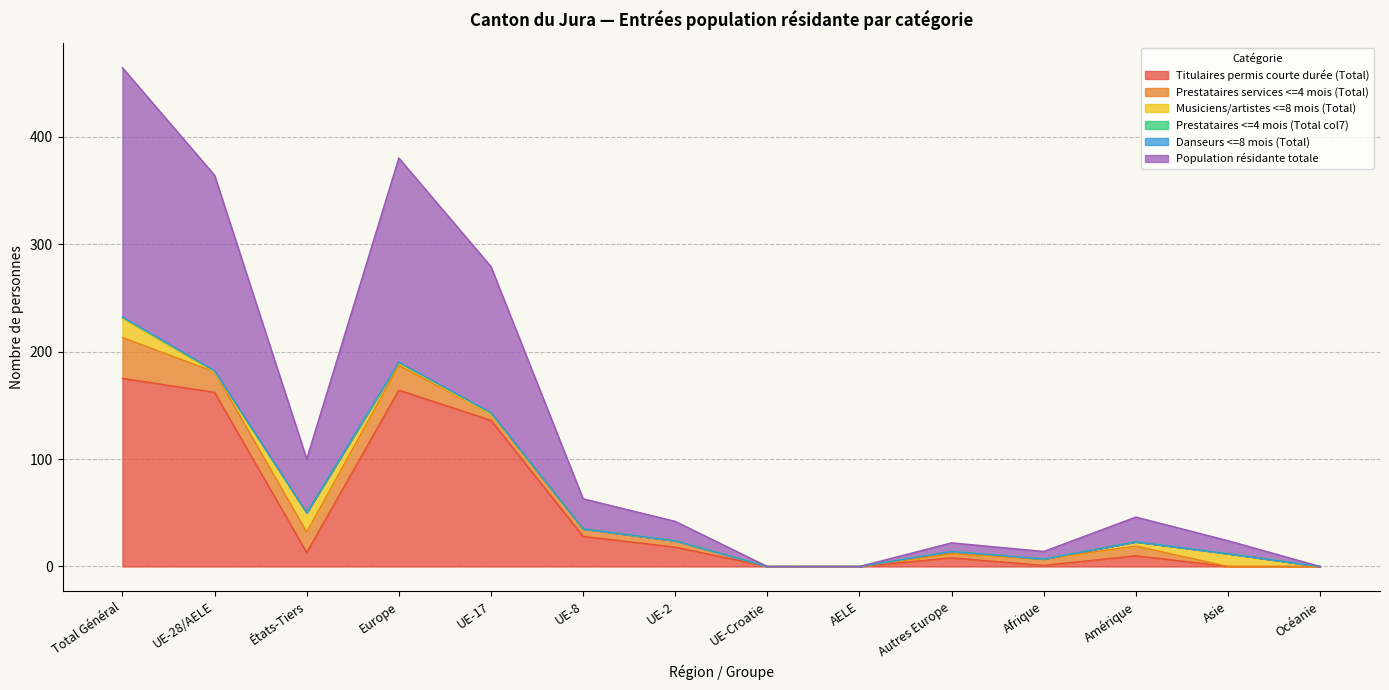

List the series in order of their peak value, lowest first.

Danseurs <=8 mois (Total), Prestataires <=4 mois (Total col7), Musiciens/artistes <=8 mois (Total), Prestataires services <=4 mois (Total), Titulaires permis courte durée (Total), Population résidante totale